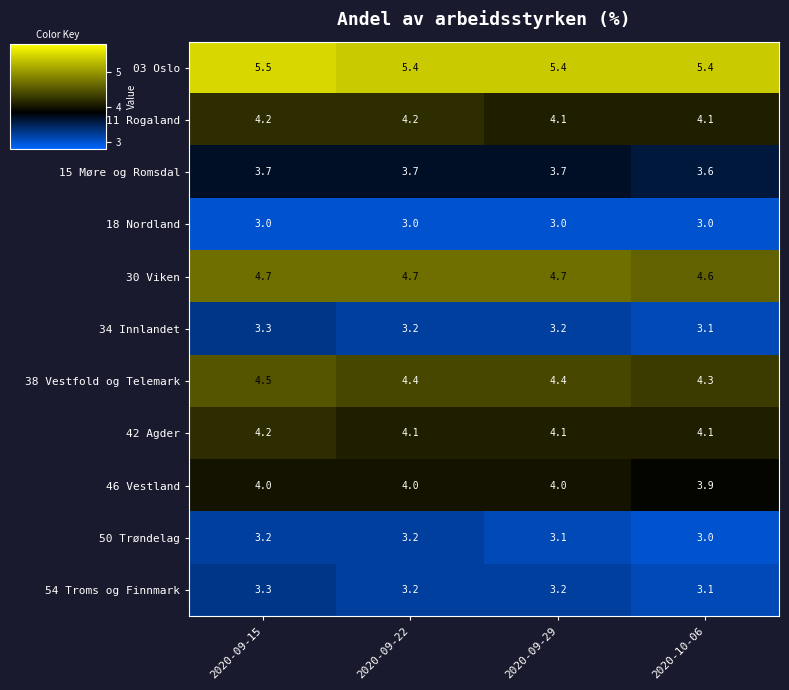

At which label is 46 Vestland closest to 3?

2020-10-06